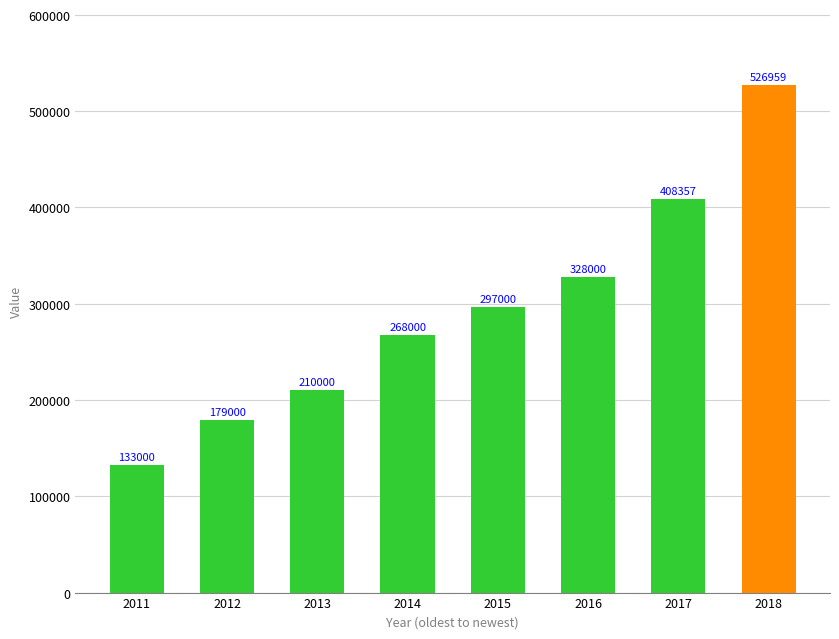

Reading left to right, list all the values displayed in this chart.

133000	179000	210000	268000	297000	328000	408357	526959